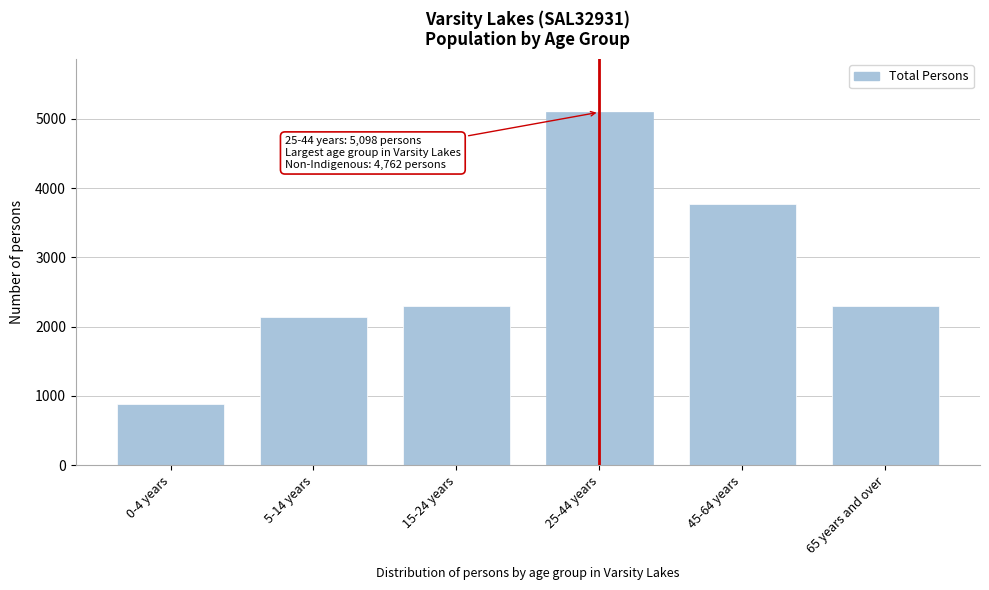

What is the sum of all values?

16493